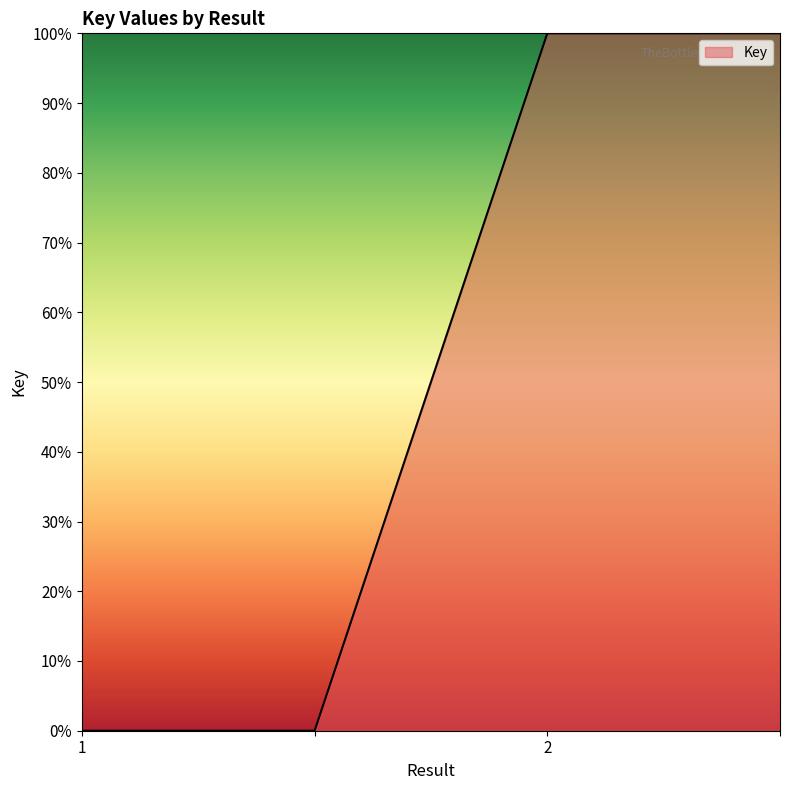

True or false: the data has more than 1 interior local peaks.

False